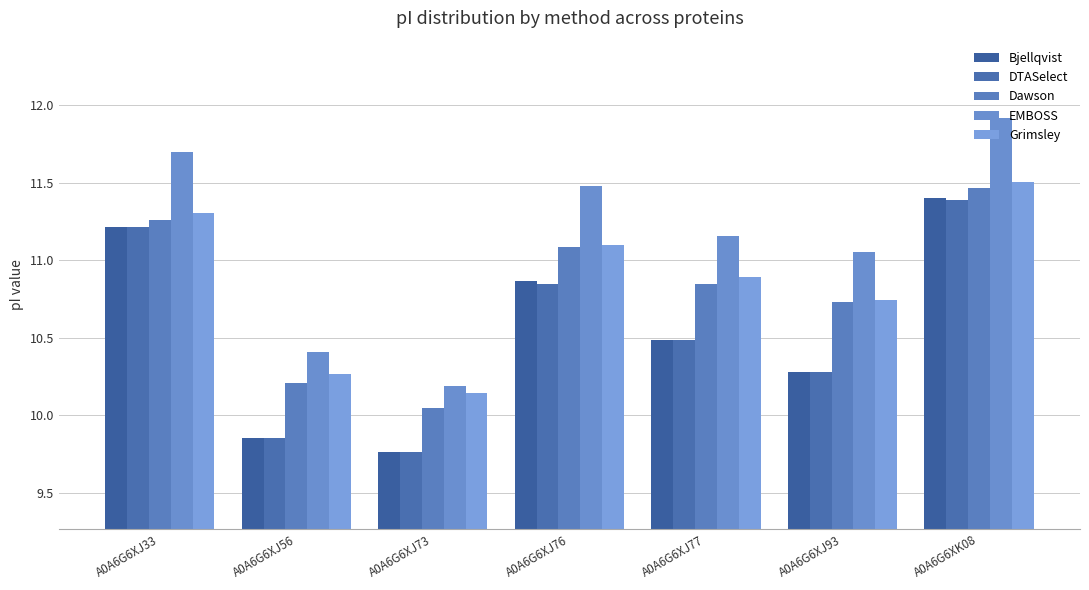

Which series has the largest range (max minus min)?

EMBOSS